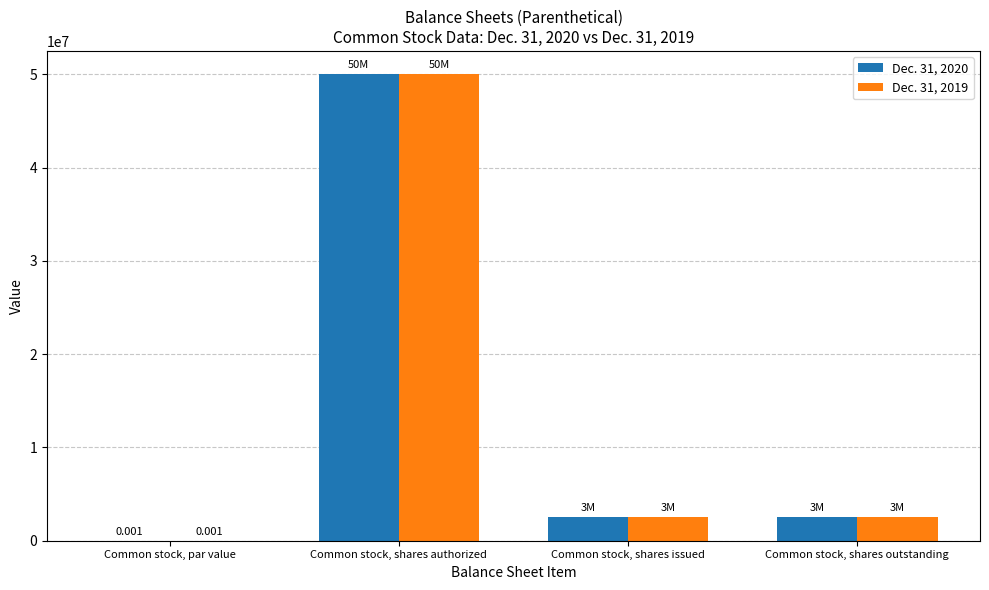

At which category is the sum across all series the highest?

Common stock, shares authorized